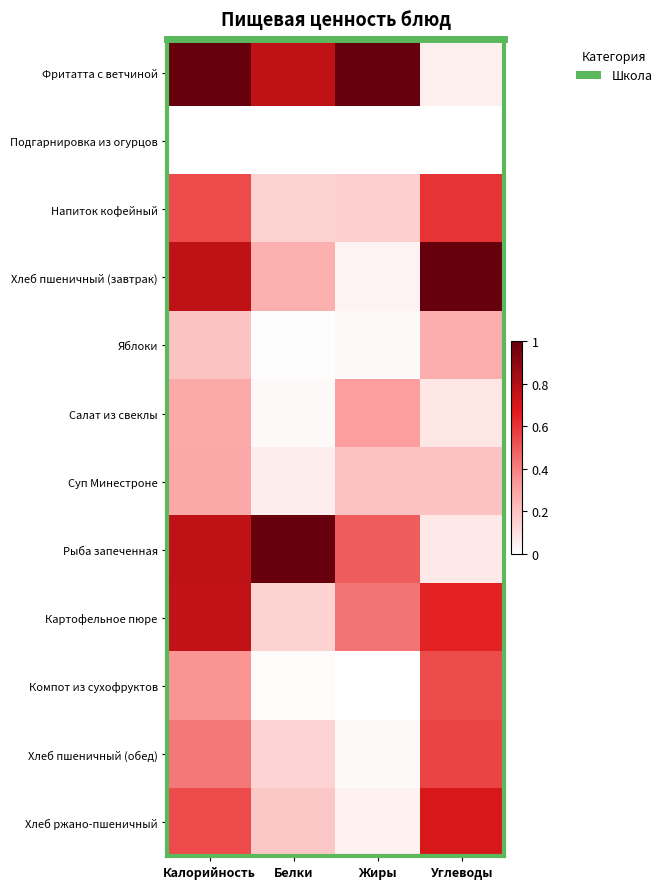

What is the spread (max minus min) of values at Калорийность?

1.0